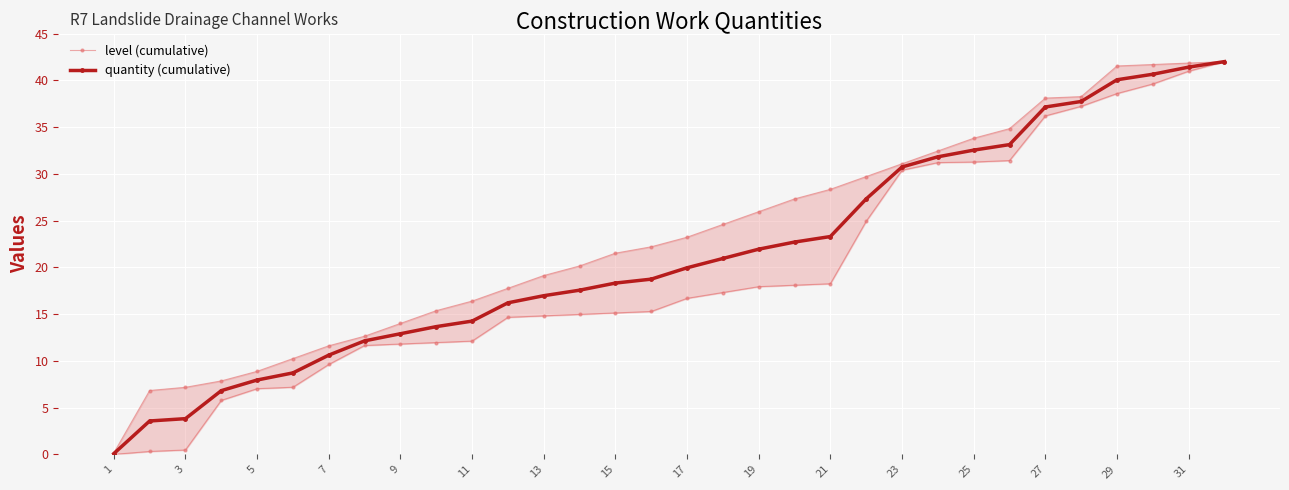

The value of quantity (cumulative) at 13 is 9.5. True or false?

False